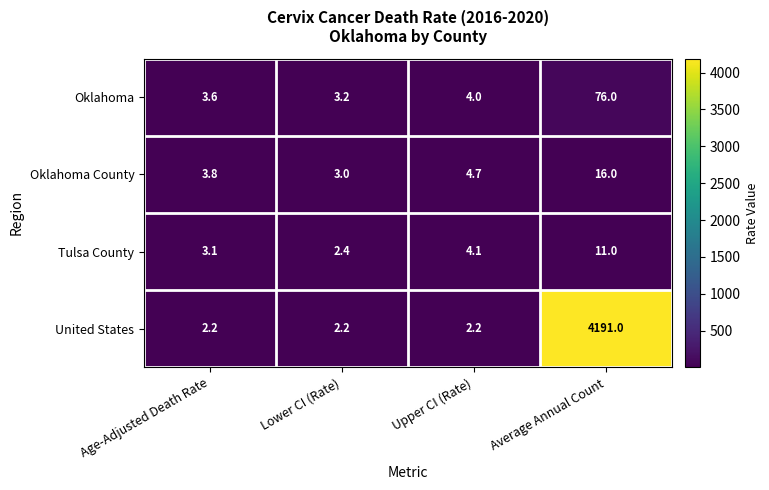

Which series changed the most between Upper CI (Rate) and Average Annual Count?

United States